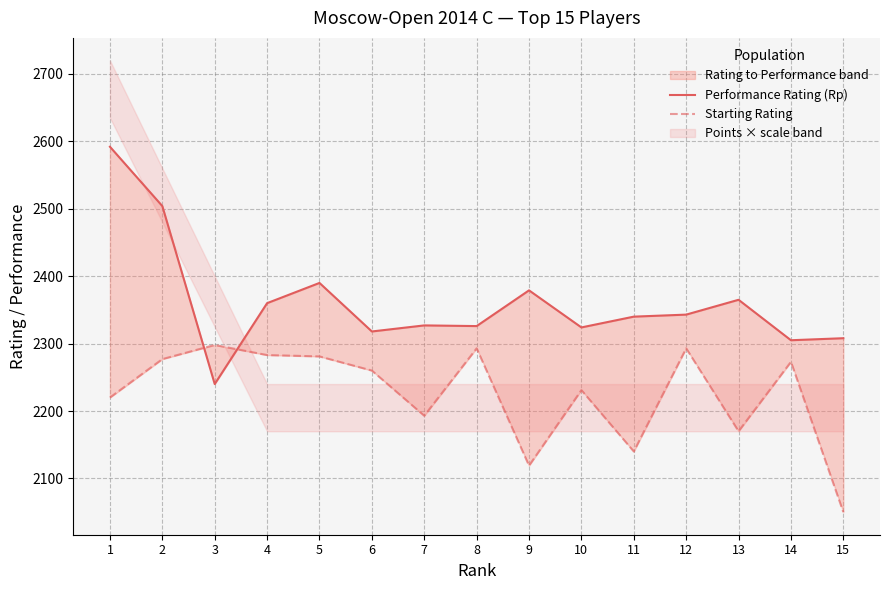

Is it true that Starting Rating equals 2119 at 9?

True